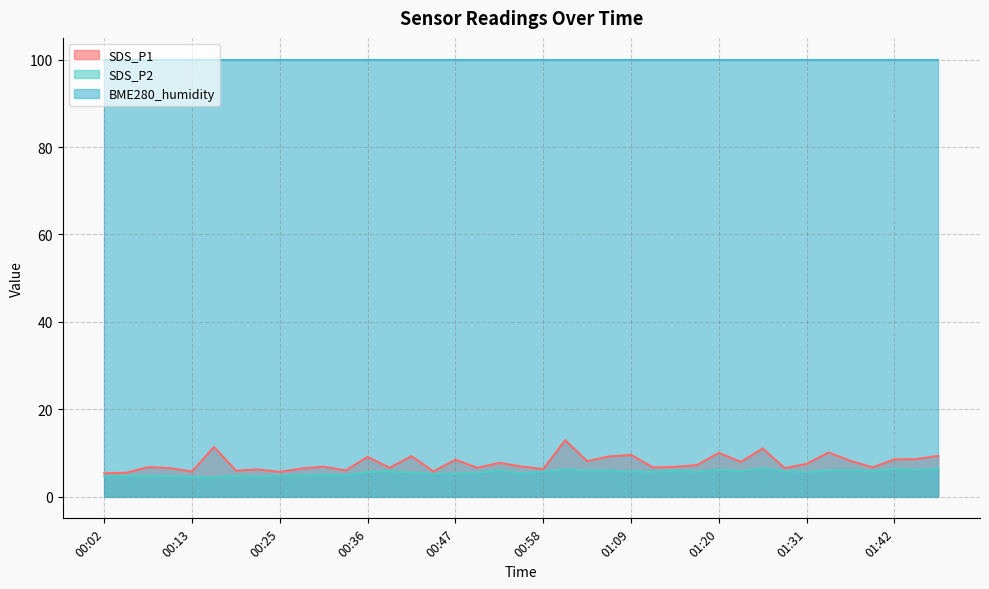

What is the label of the 14th point from the right?

01:11